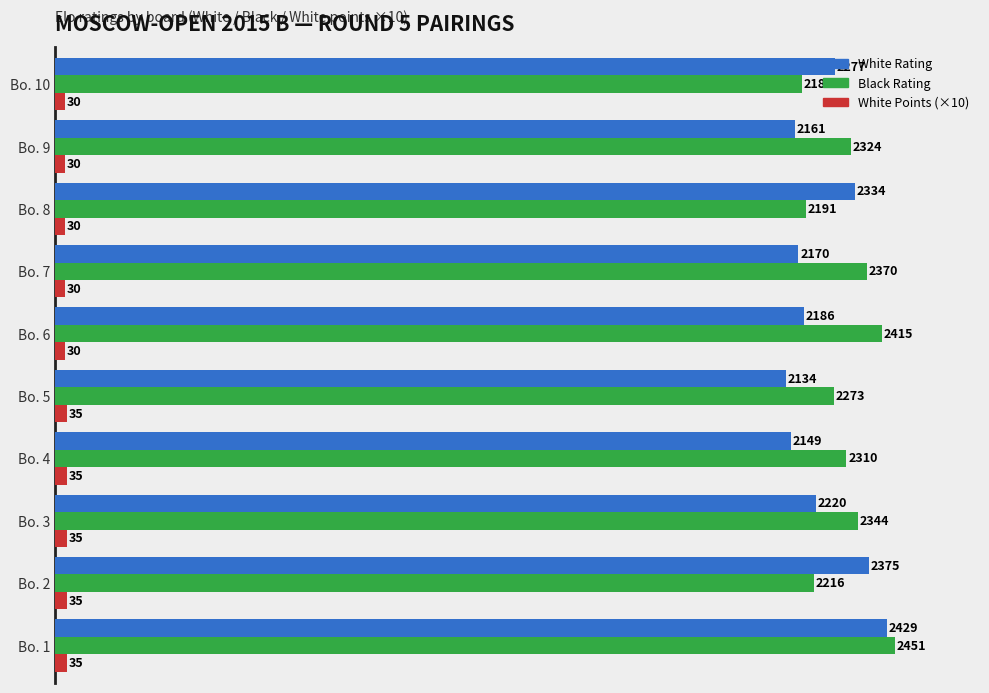

At Bo. 2, list the series in order from smallest to largest.

White Points (×10), Black Rating, White Rating